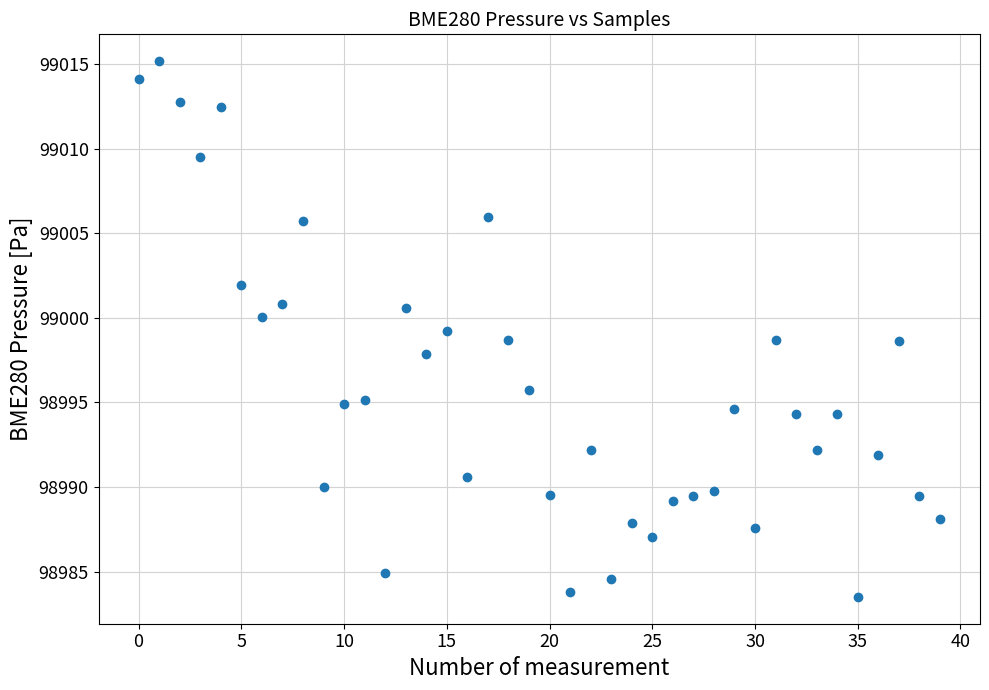

What is the range of Y values (max minus min)?

31.7